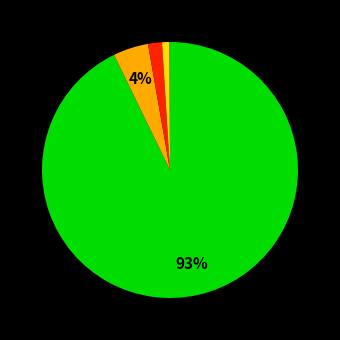

To the nearest percent, what is the average slice percentage?

17%